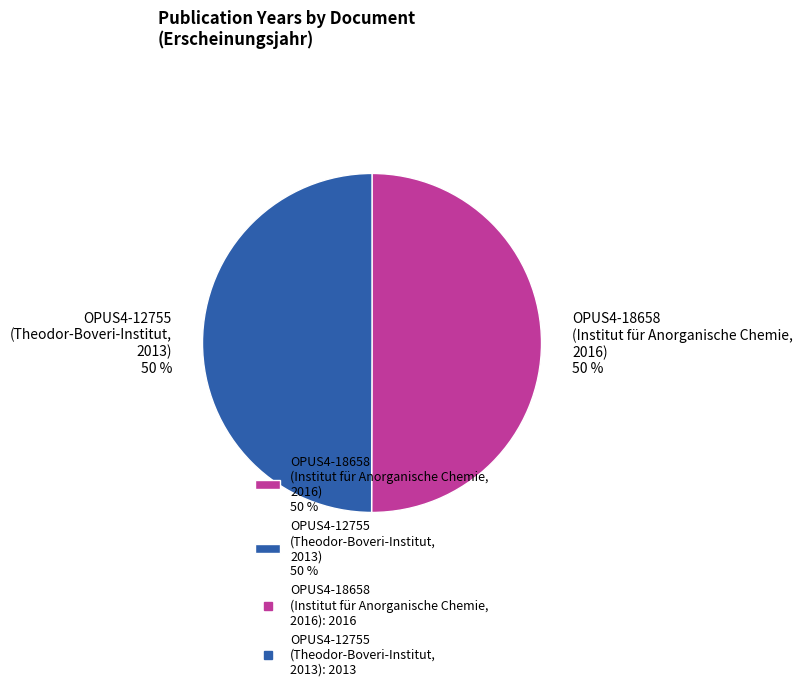

Do OPUS4-18658 (Institut für Anorganische Chemie, 2016) 50 % and OPUS4-12755 (Theodor-Boveri-Institut, 2013) 50 % together represent more than half of the pie?

Yes